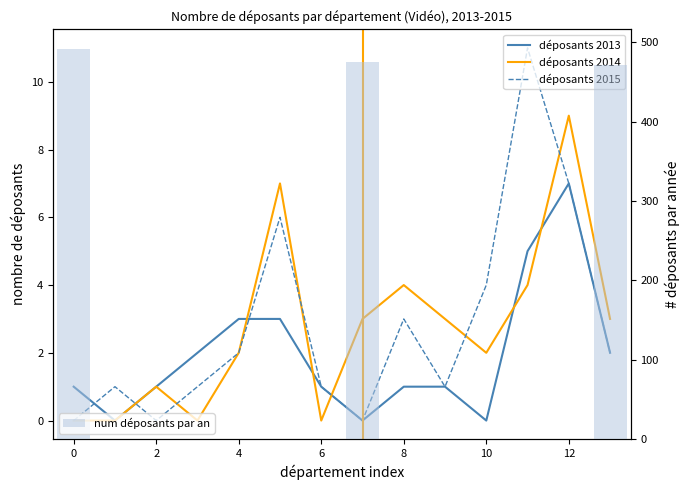

How many groups of bars are there?

14